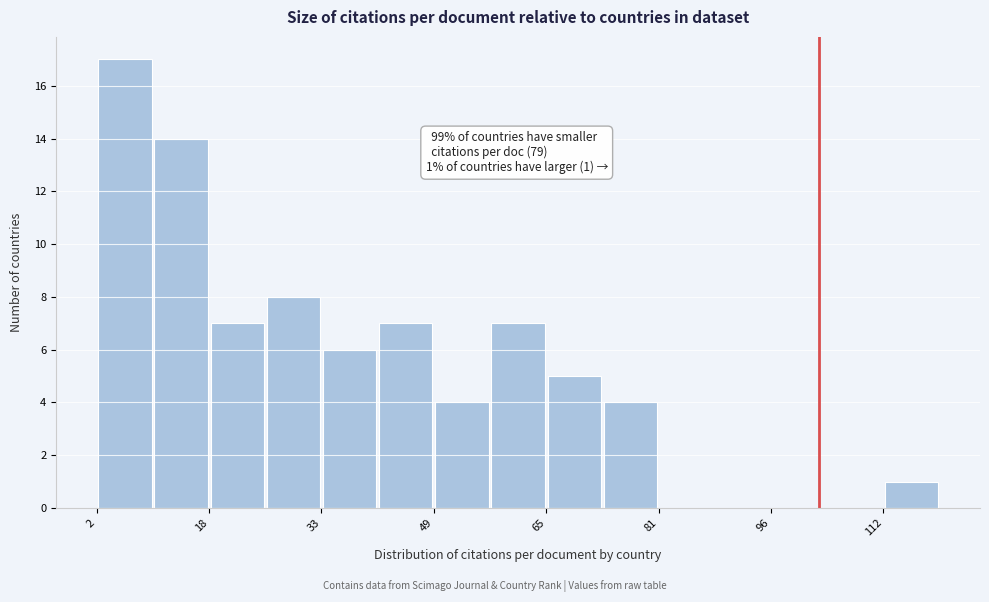

Around what value on the x-axis is the tallest bar? Give the approximate position of its centre, as read against the axis.

6